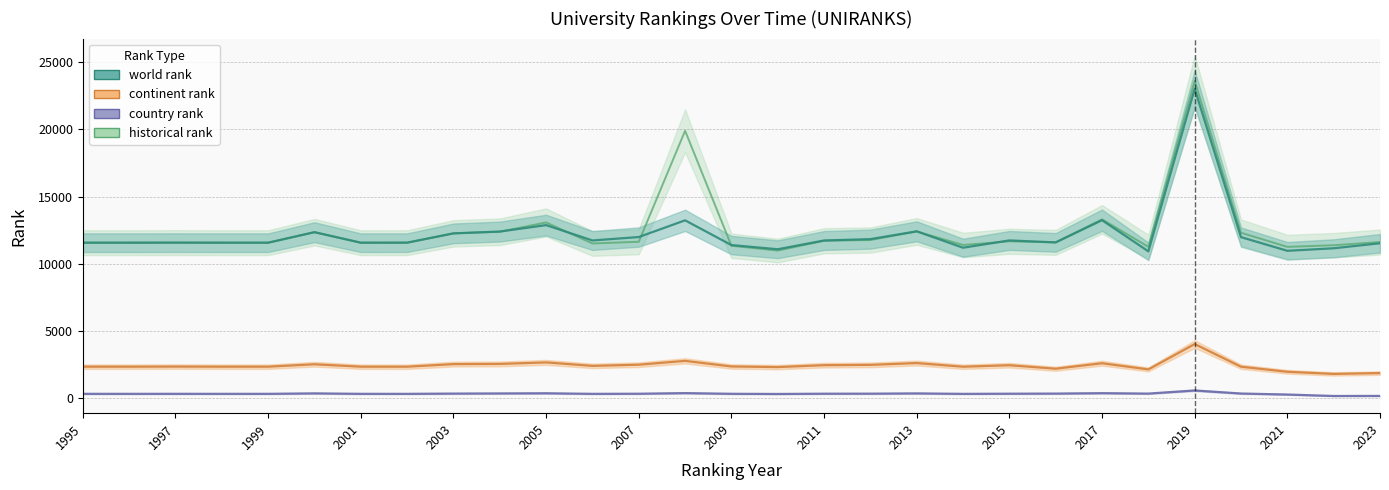

True or false: world rank and historical rank intersect in this chart.

True